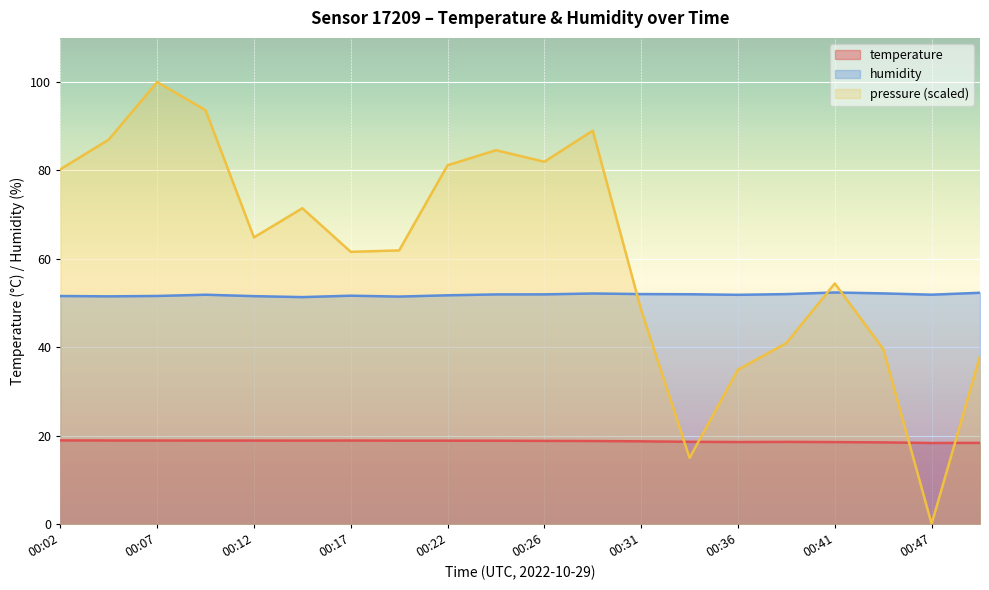

Is it true that humidity equals 51.9 at 00:09?

True